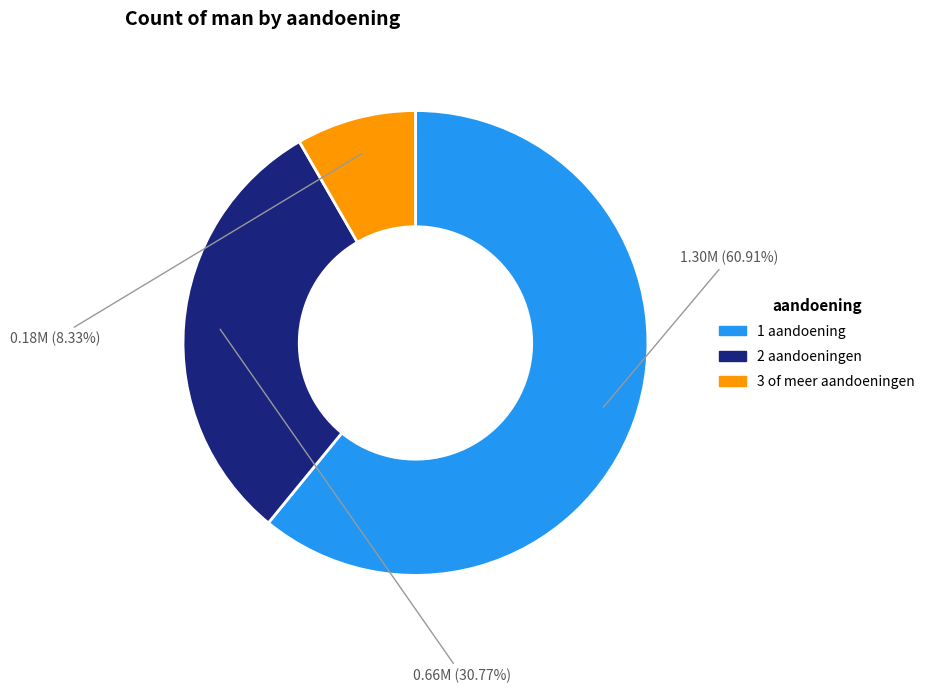

Approximately how many times larger is the value at 2 aandoeningen compared to 1 aandoening?

0.5